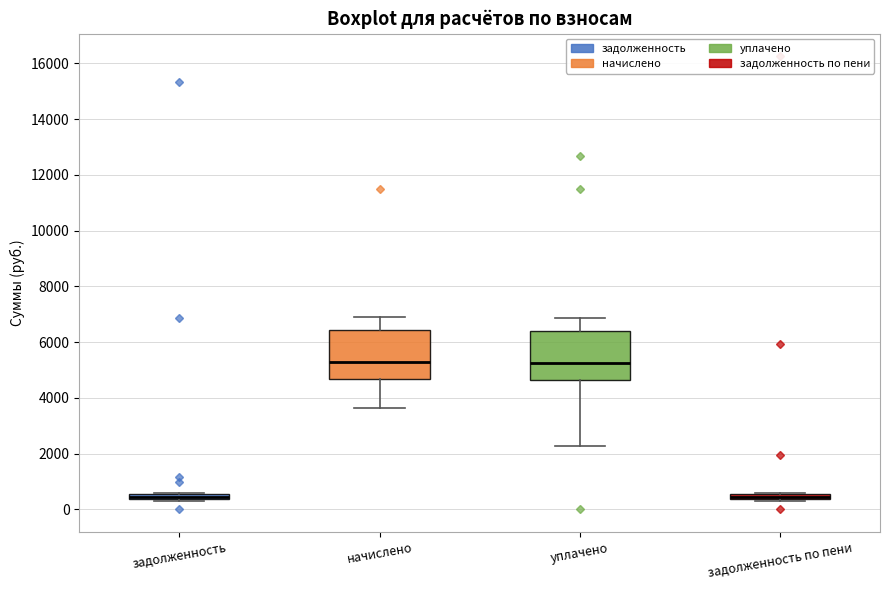

Where is the upper edge of the box for задолженность по пени on the y-axis? The values are not printed on the chart, so give them approximately, as read against the axis.

600